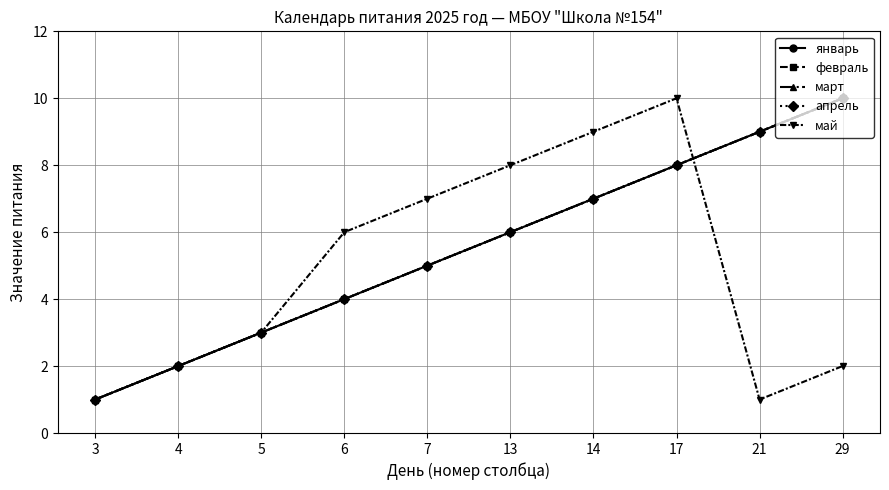

Reading left to right, list all the values displayed in this chart.

январь: 1	2	3	4	5	6	7	8	9	10
февраль: 1	2	3	4	5	6	7	8	9	10
март: 1	2	3	4	5	6	7	8	9	10
апрель: 1	2	3	4	5	6	7	8	9	10
май: 1	2	3	6	7	8	9	10	1	2